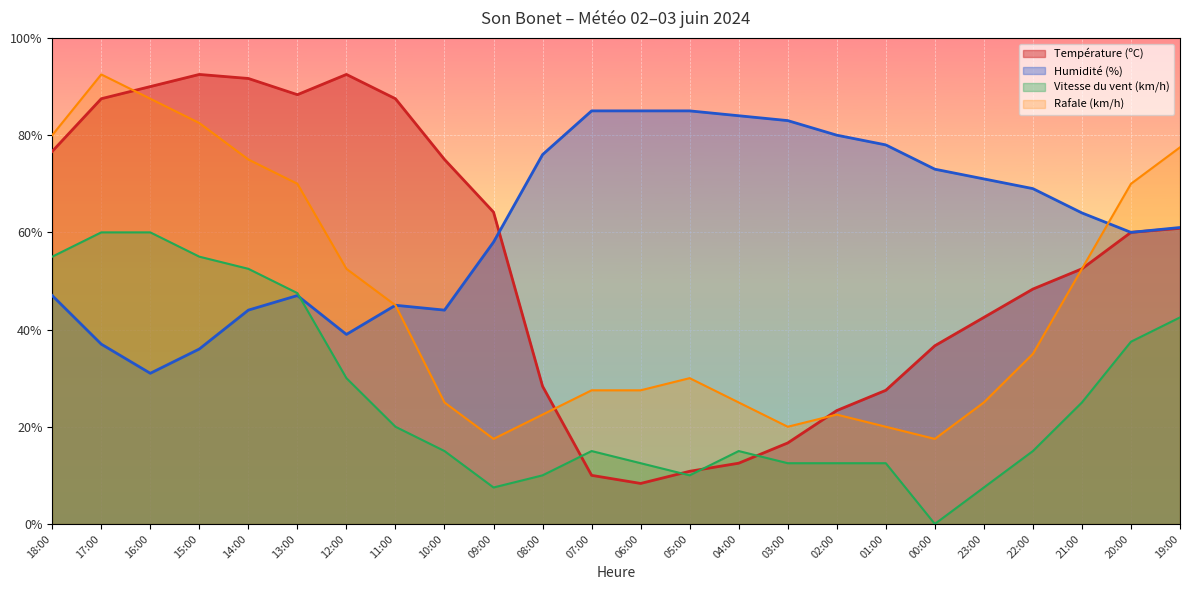

What are all the series names shown in the legend?

Température (ºC), Humidité (%), Vitesse du vent (km/h), Rafale (km/h)